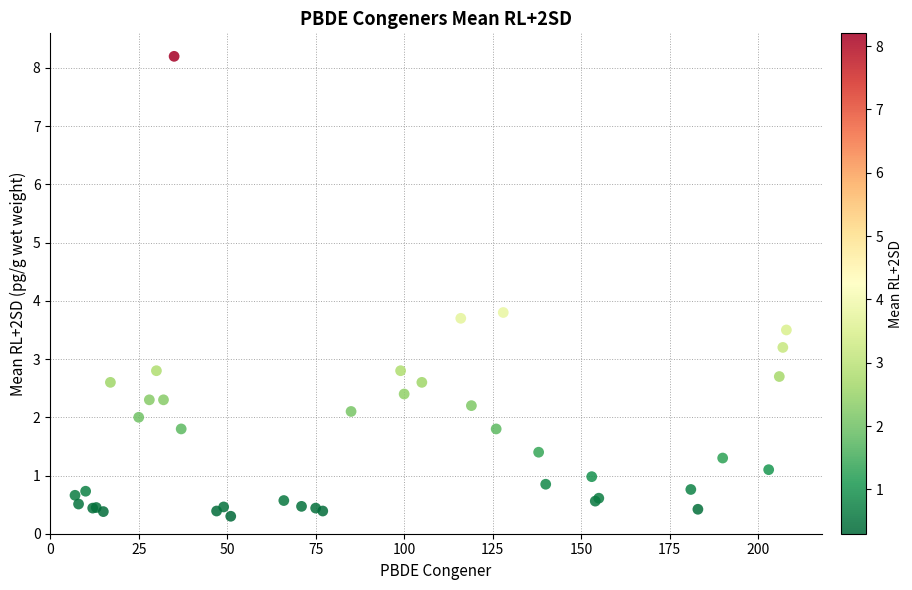

What Y value in the scatter plot is closest to 4?

3.8